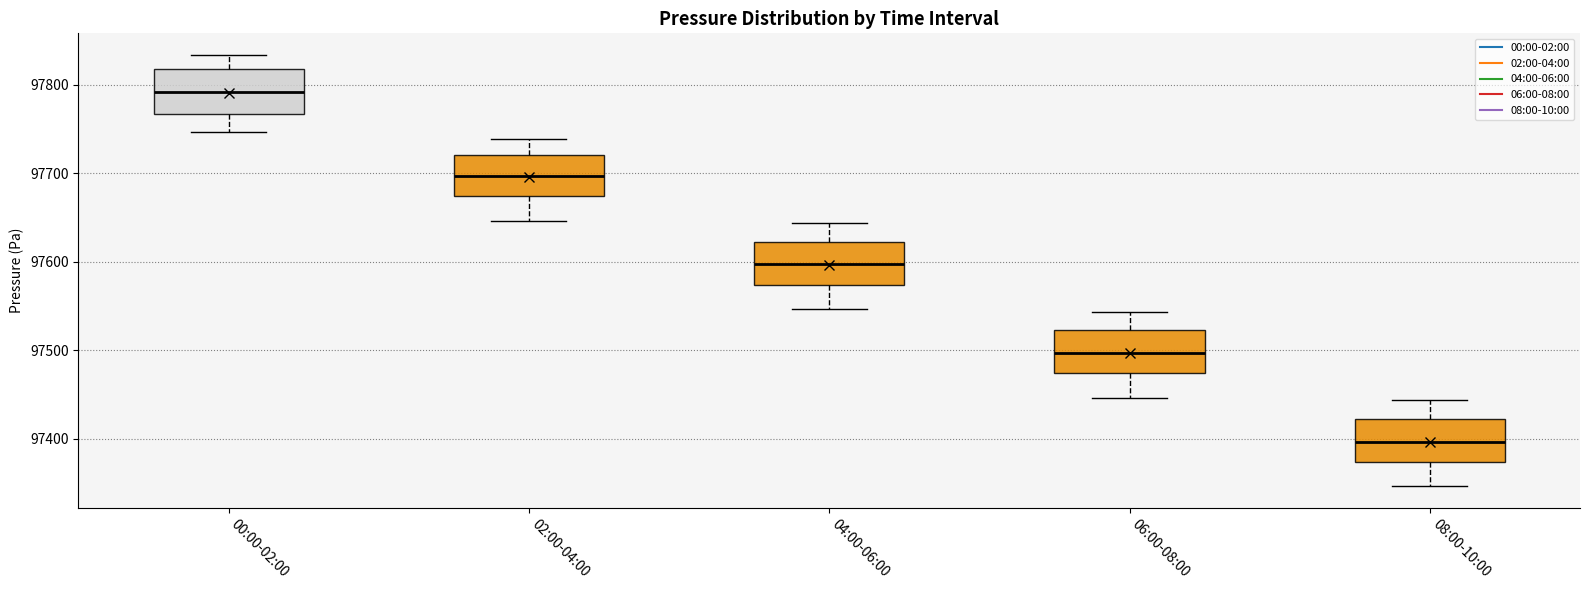

Which box has the lowest median line?

08:00-10:00